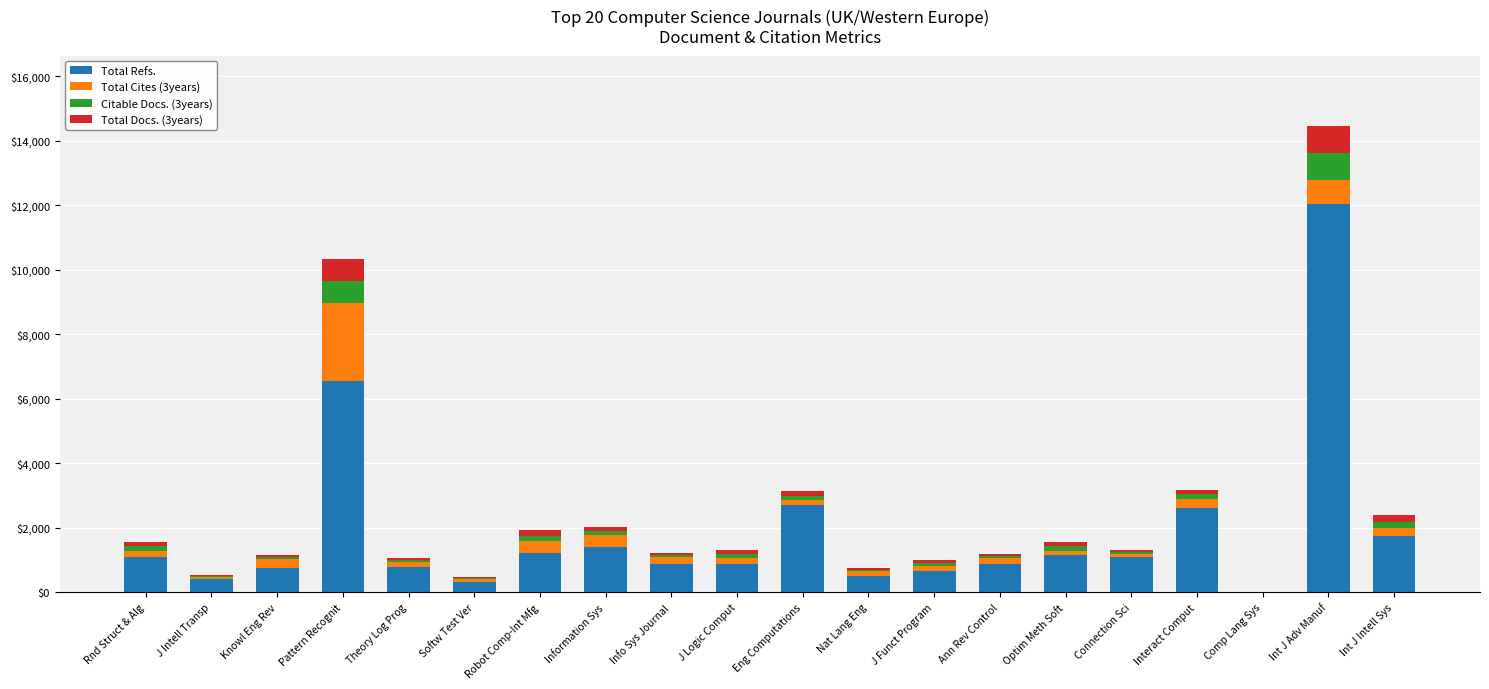

Where is Total Refs. nearest to the value 6019?

Pattern Recognit